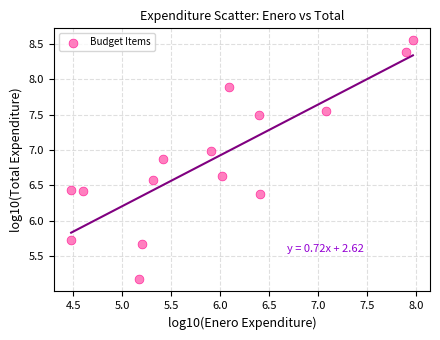

What Y value in the scatter plot is closest to 6?

5.7